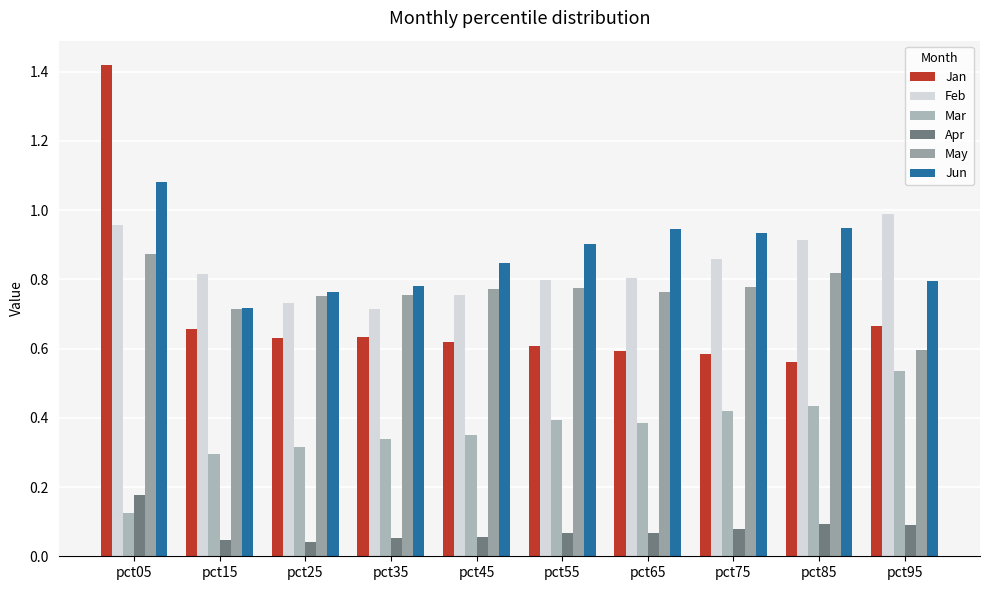

Count the number of data series in this chart.

6